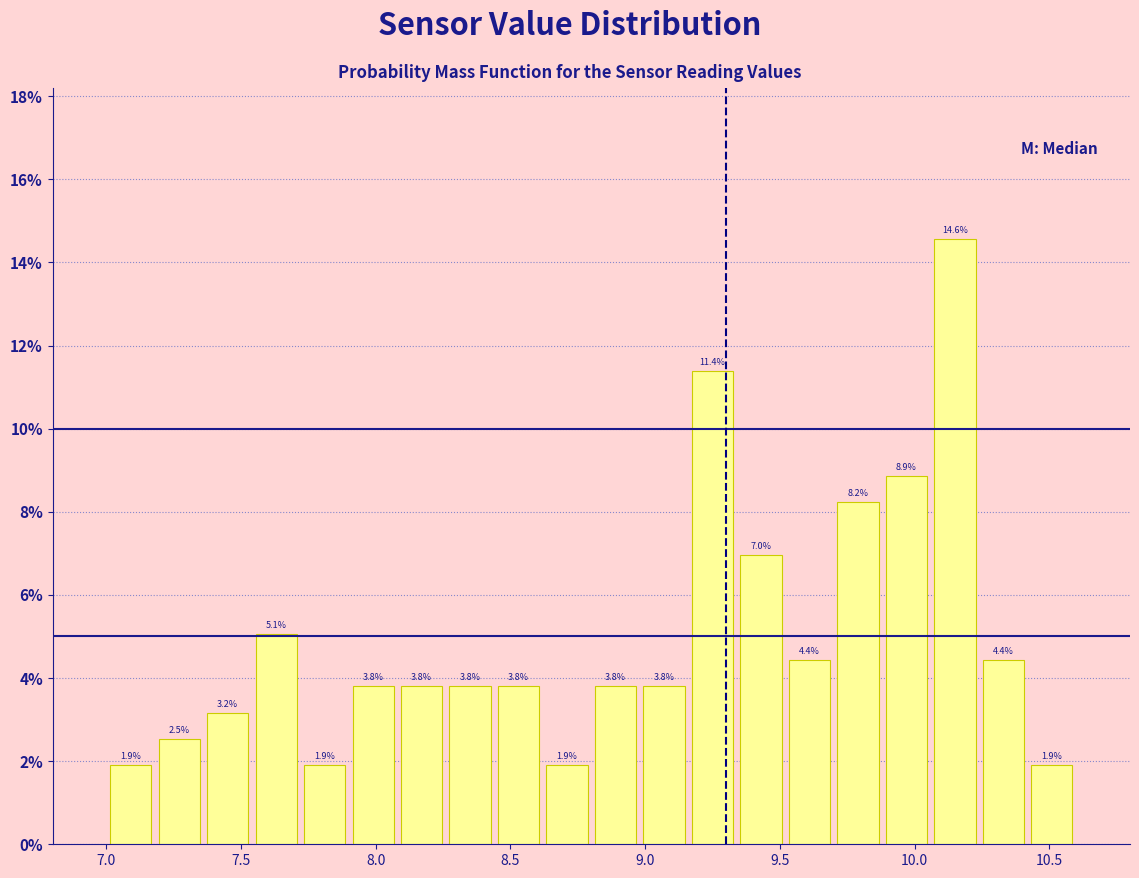

Around what value on the x-axis is the tallest bar? Give the approximate position of its centre, as read against the axis.

10.15